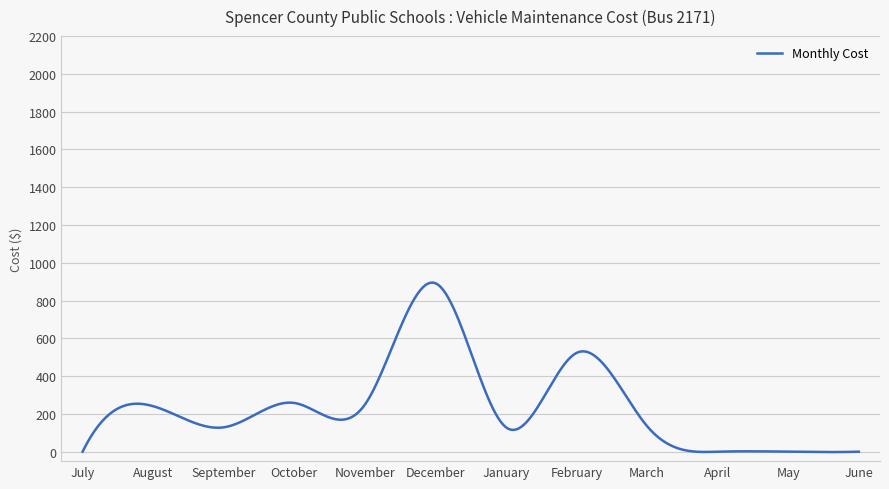

What is the greatest value displayed?

895.2